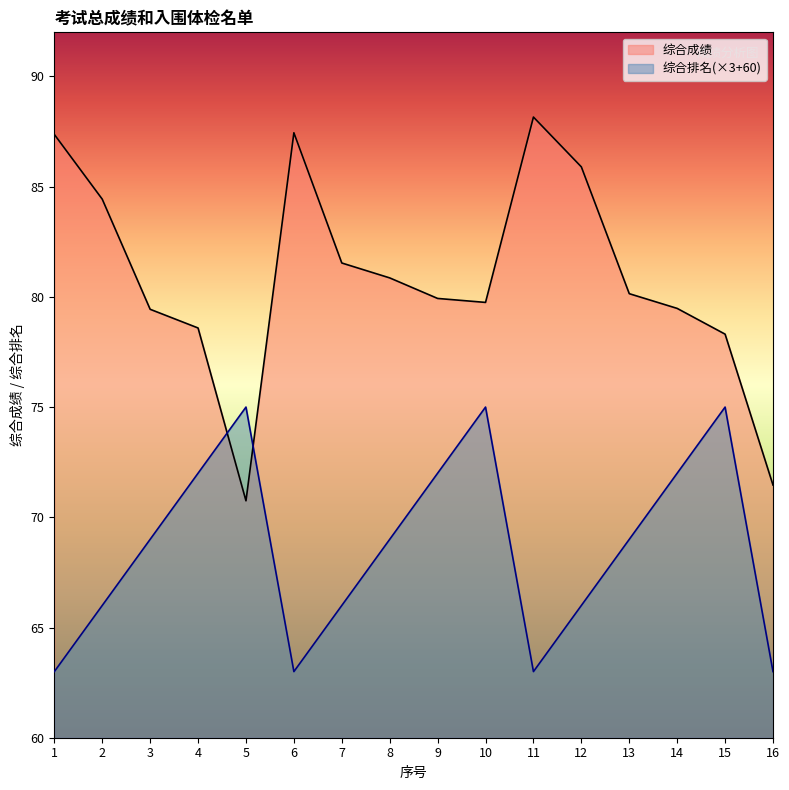

How many categories are shown in the chart?

16